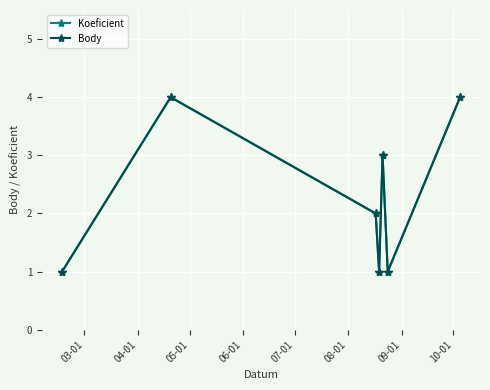

Does the chart have visible grid lines?

Yes